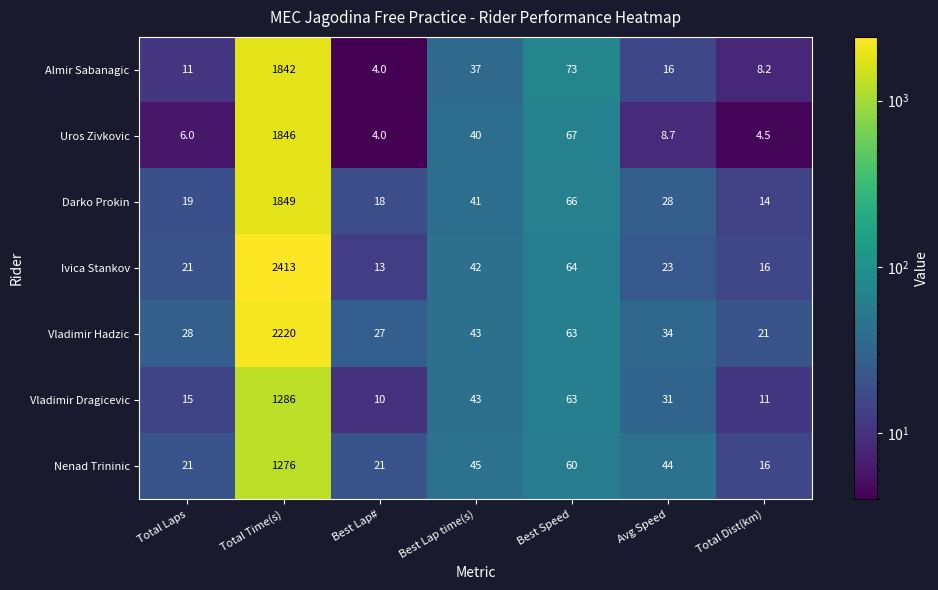

Which series has the largest range (max minus min)?

Ivica Stankov